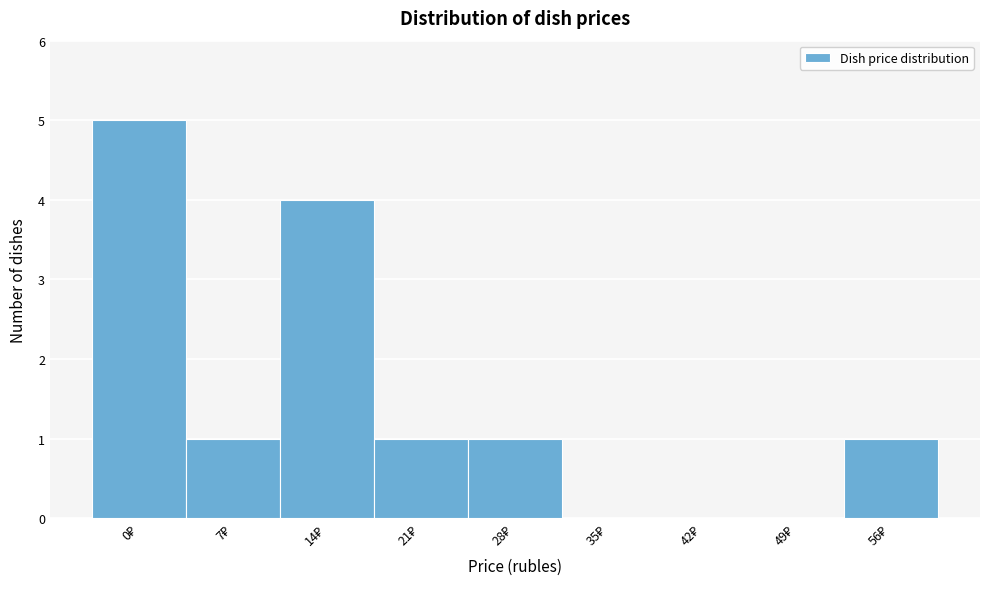

What is the greatest value displayed?

5